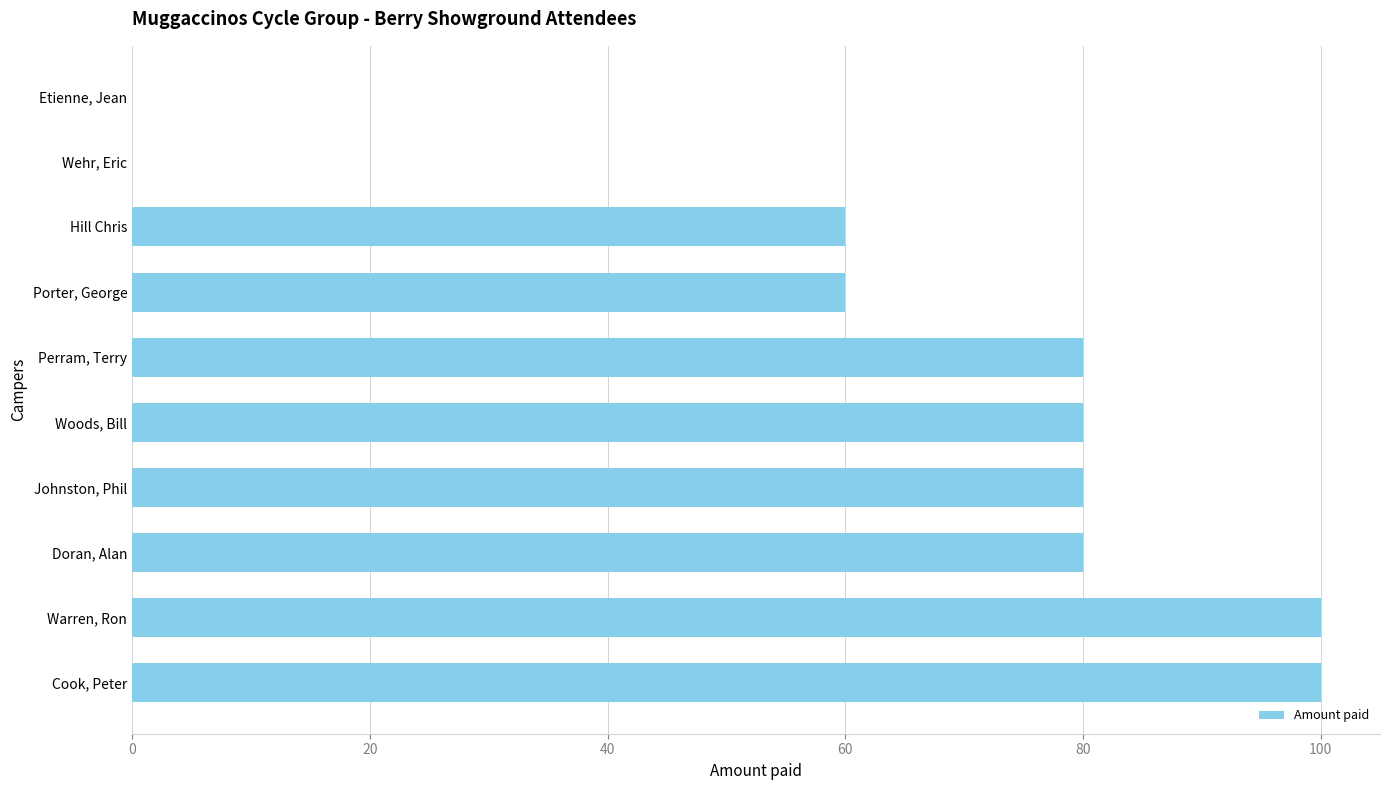

What is the change in value from Cook, Peter to Wehr, Eric?

-100